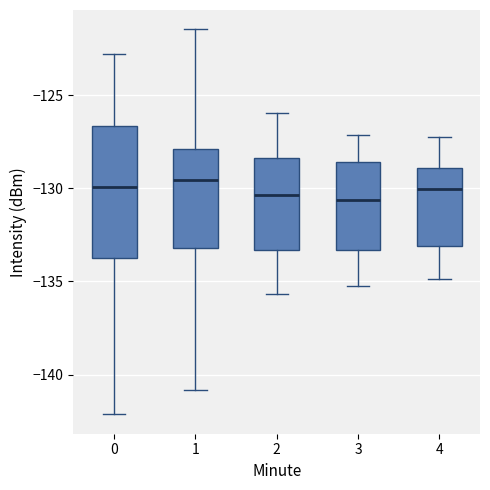

Reading left to right, transcribe this box plot: for each box, give where its median line is, the range the box spans, and where its two whiskers end, as read against the y-axis. The values are not printed on the chart, so give them approximately, as read against the axis.

0: median -130.0, box -133.5 to -126.5, whiskers -142.0 to -123.0
1: median -129.5, box -133.0 to -128.0, whiskers -141.0 to -121.5
2: median -130.5, box -133.5 to -128.5, whiskers -135.5 to -126.0
3: median -130.5, box -133.5 to -128.5, whiskers -135.0 to -127.0
4: median -130.0, box -133.0 to -129.0, whiskers -135.0 to -127.0